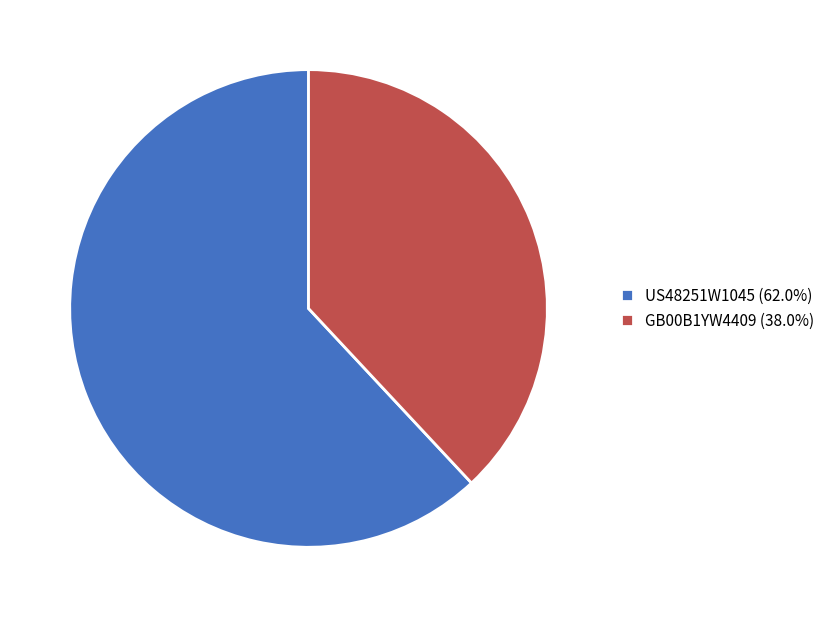

What is the majority slice?

US48251W1045